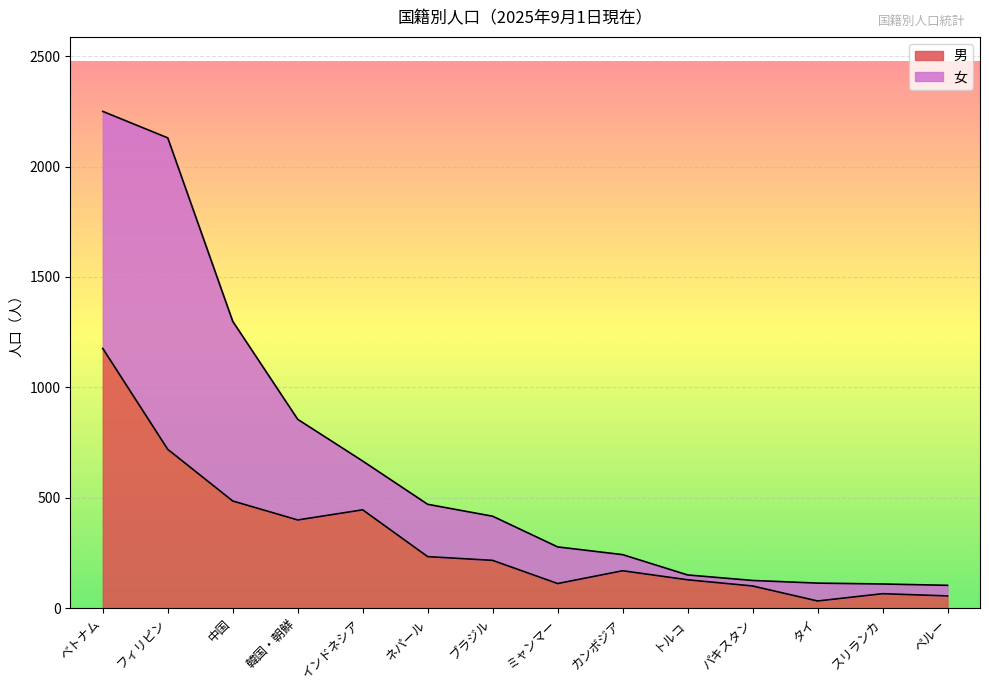

What is the change in value from タイ to スリランカ?

+33